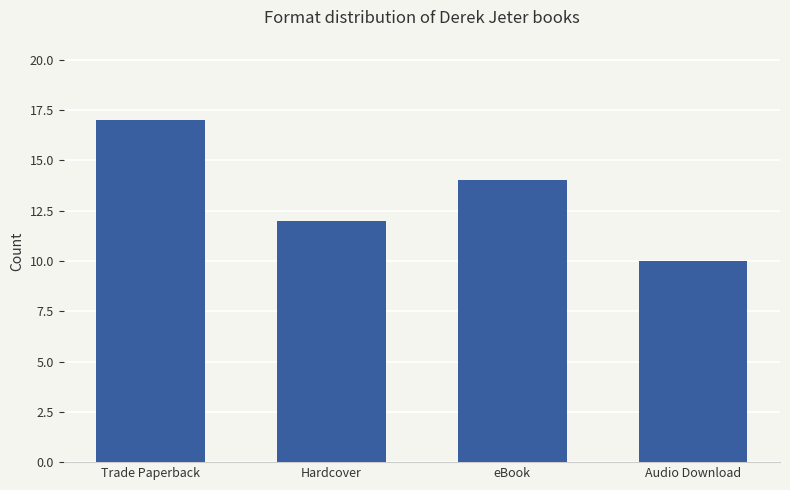

Are the bars horizontal?

No